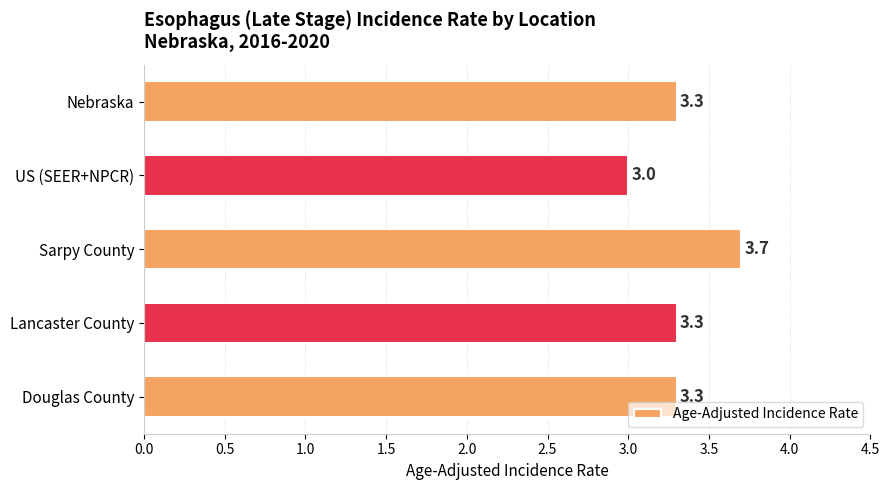

What is the value of the 5th bar from the top?

3.3